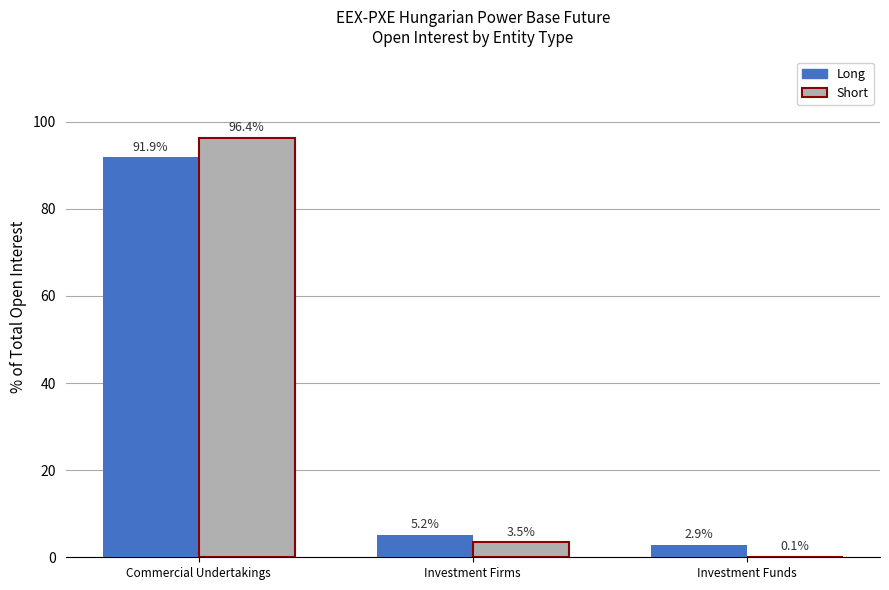

What is the difference between the Long values at Commercial Undertakings and Investment Funds?

89.0